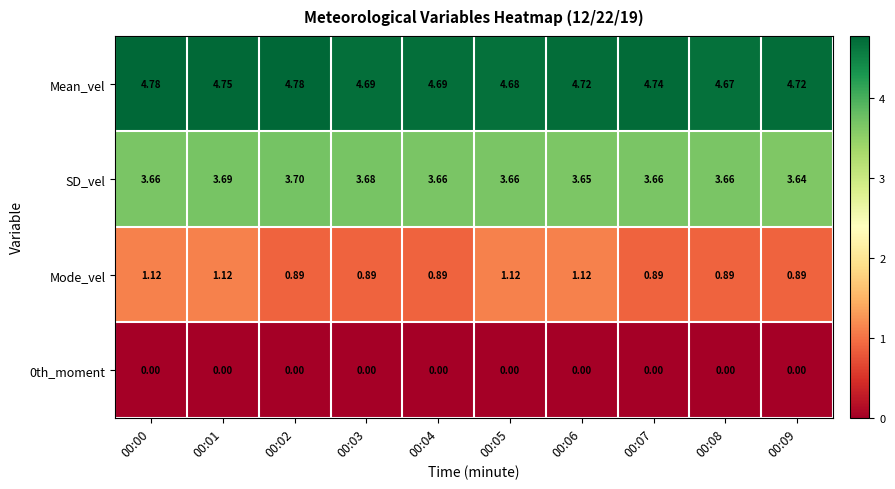

At 00:00, list the series in order from smallest to largest.

0th_moment, Mode_vel, SD_vel, Mean_vel